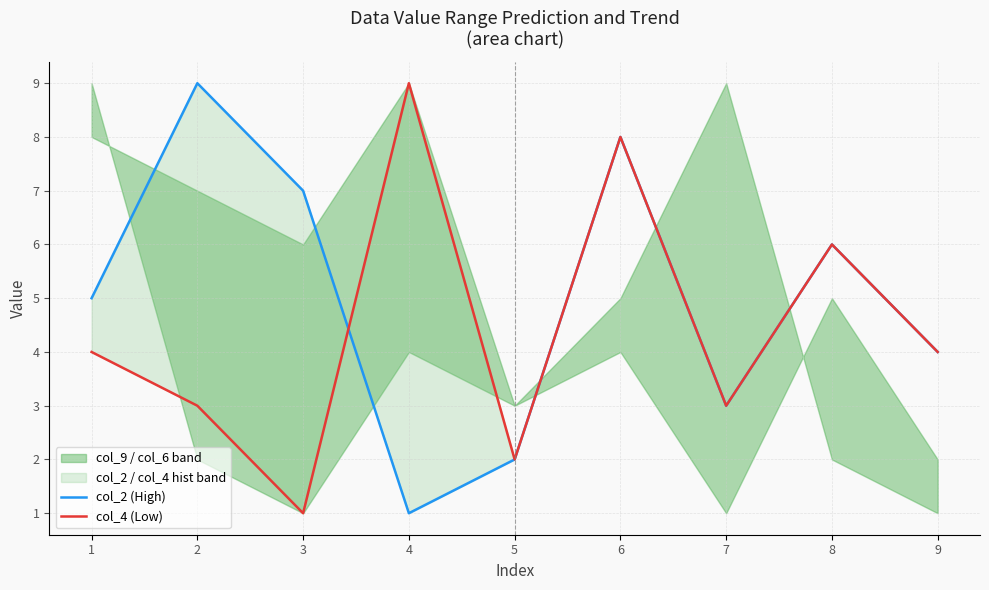

At which category is the sum across all series the highest?

6